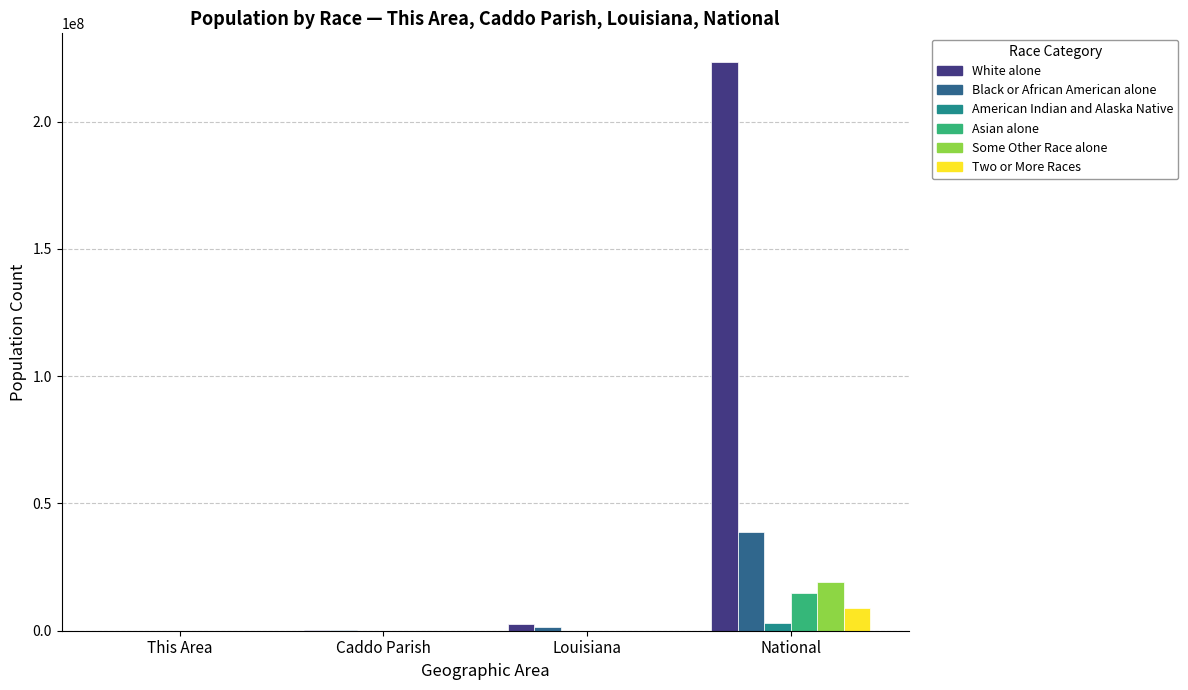

What are all the series names shown in the legend?

White alone, Black or African American alone, American Indian and Alaska Native, Asian alone, Some Other Race alone, Two or More Races